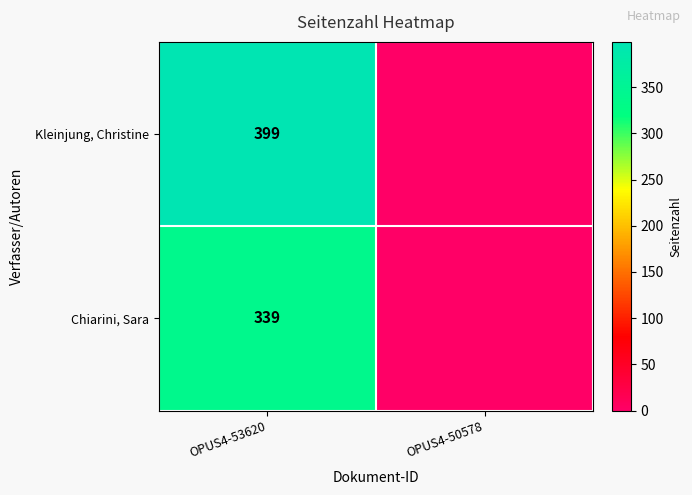

At OPUS4-53620, list the series in order from largest to smallest.

Kleinjung, Christine, Chiarini, Sara